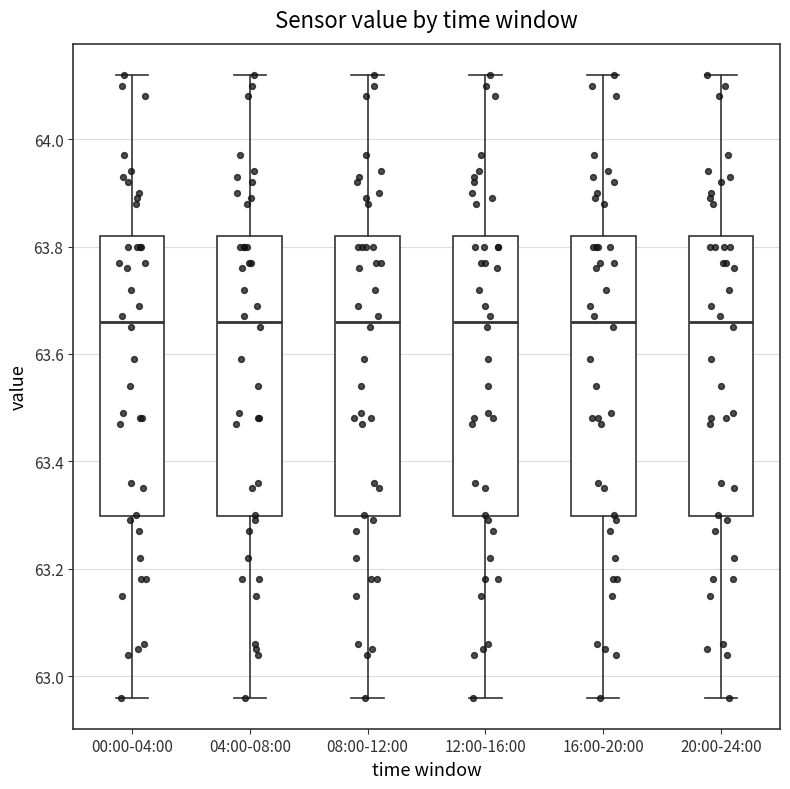

Where is the upper edge of the box for 04:00-08:00 on the y-axis? The values are not printed on the chart, so give them approximately, as read against the axis.

63.82